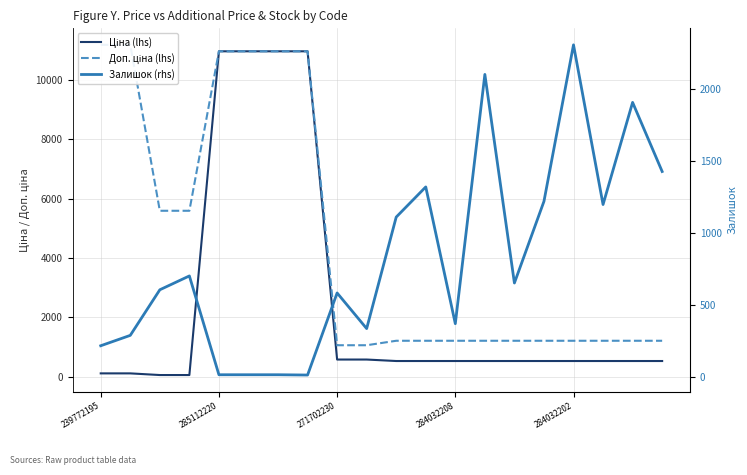

What is the label of the 7th point from the left?

6